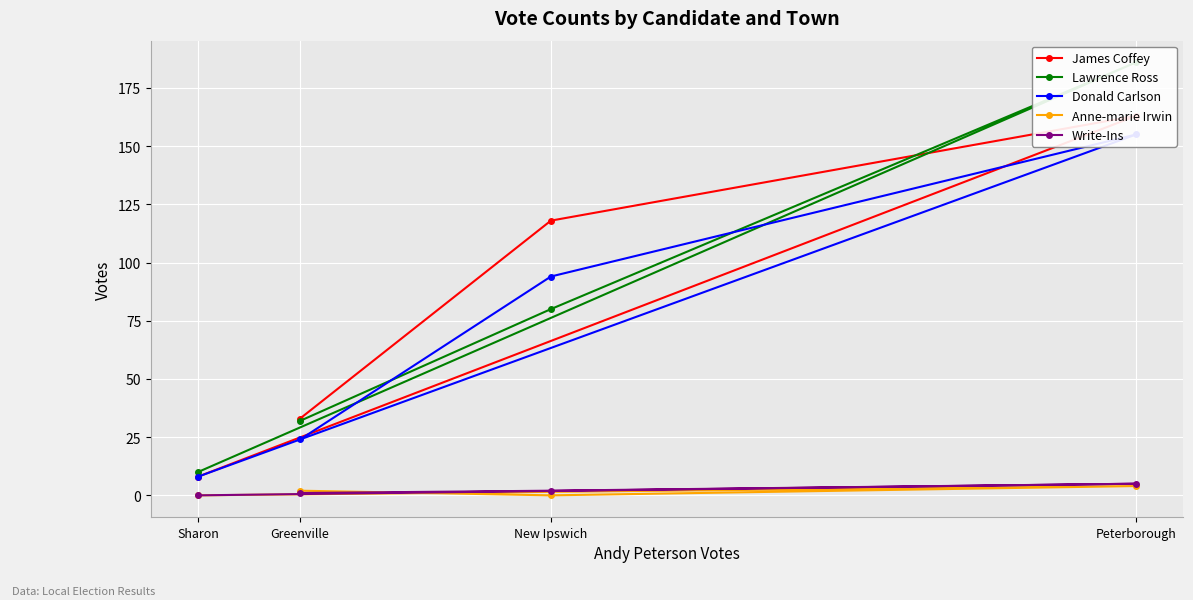

What is the sum of the Write-Ins values at Greenville and Peterborough?

6